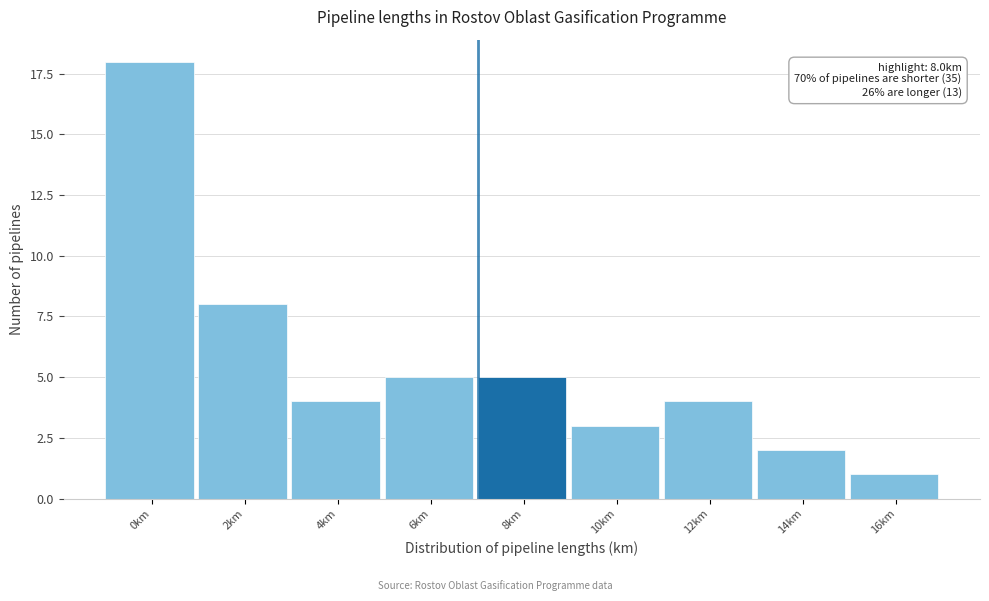

Reading left to right, transcribe all the data shown in this chart.

0km=18	2km=8	4km=4	6km=5	8km=5	10km=3	12km=4	14km=2	16km=1